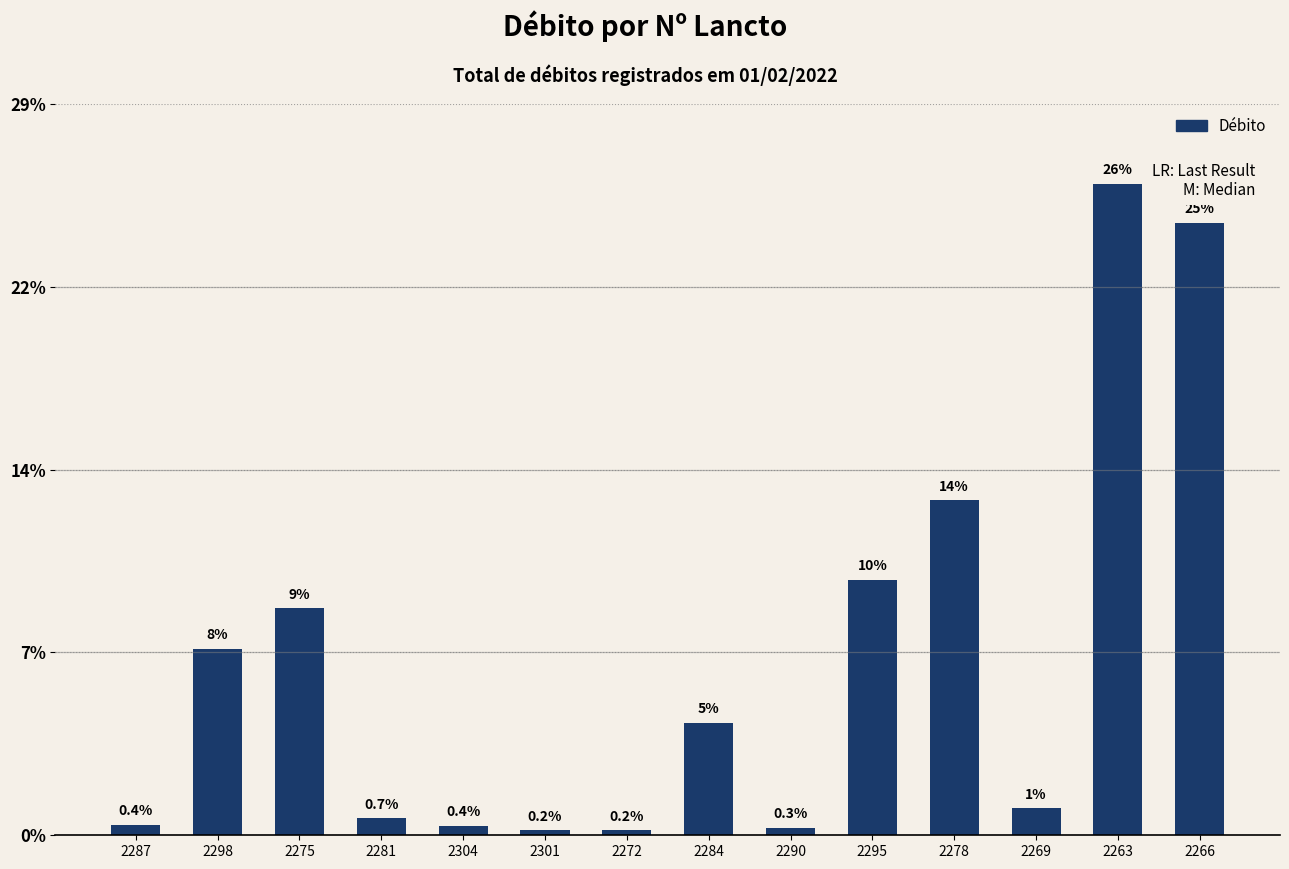

List the labels in order of value, smallest first.

2272, 2301, 2290, 2304, 2287, 2281, 2269, 2284, 2298, 2275, 2295, 2278, 2266, 2263